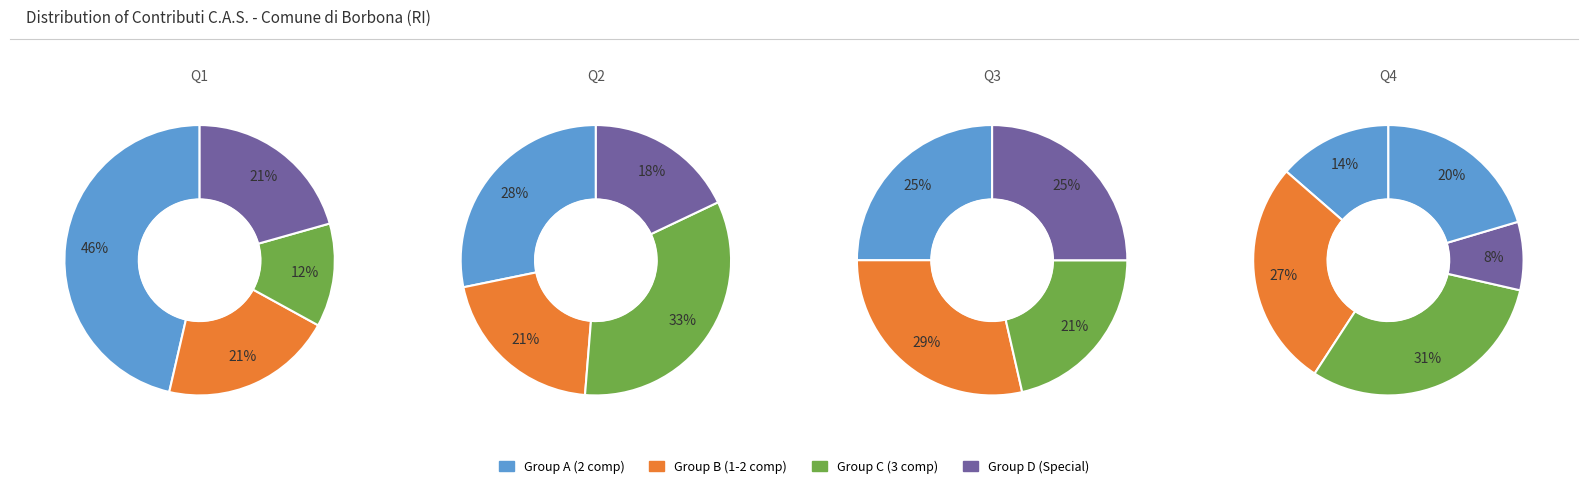

How many slices are in this pie chart?

17